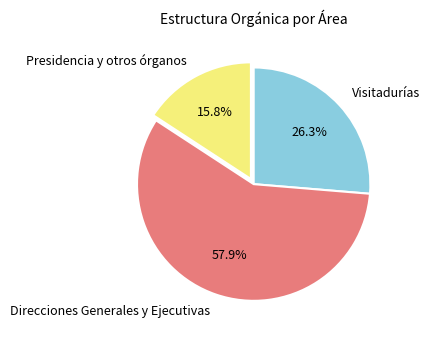

Does any single category account for the majority?

Yes